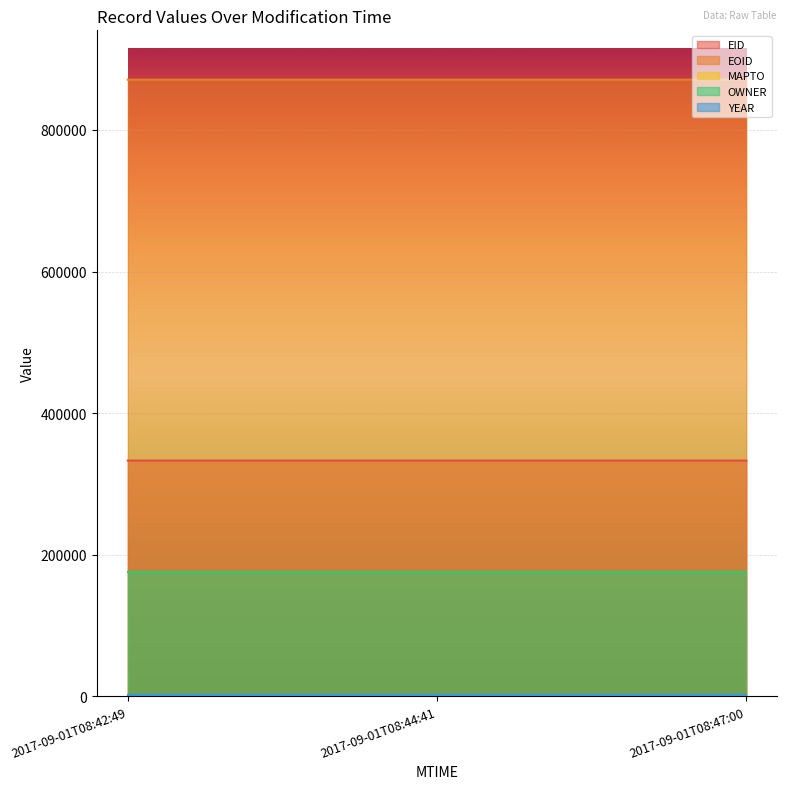

How many data points does each series have?

3